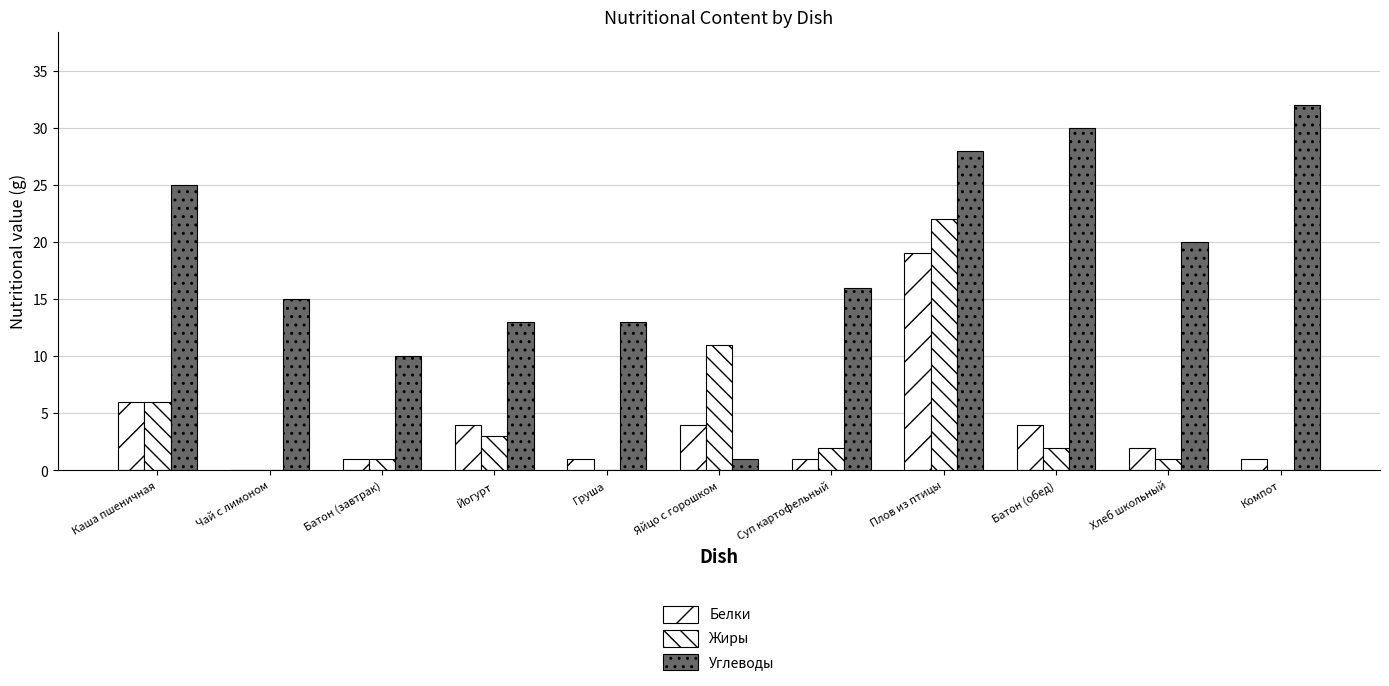

Is it true that Жиры equals 4 at Йогурт?

False